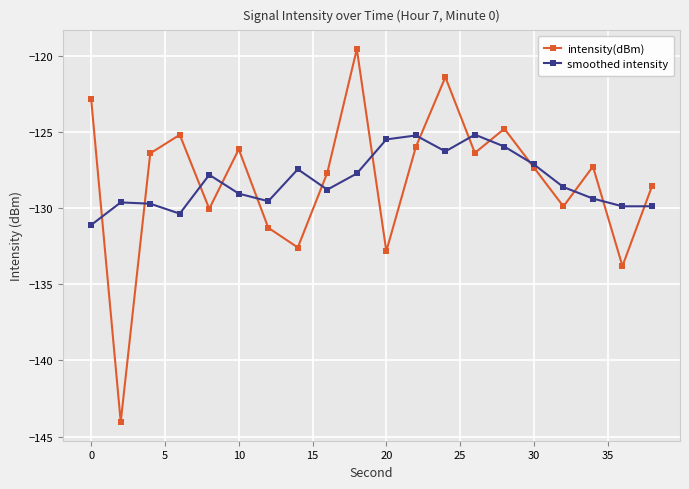

Does the chart have visible grid lines?

Yes